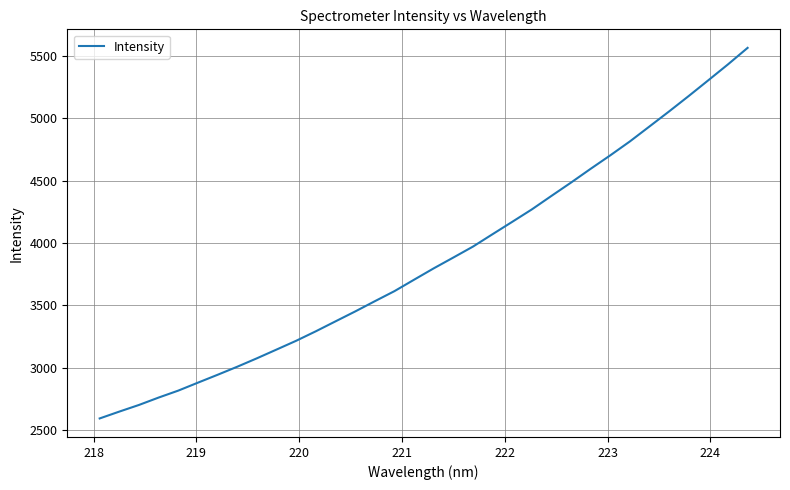

What is the smallest value displayed?

2593.4